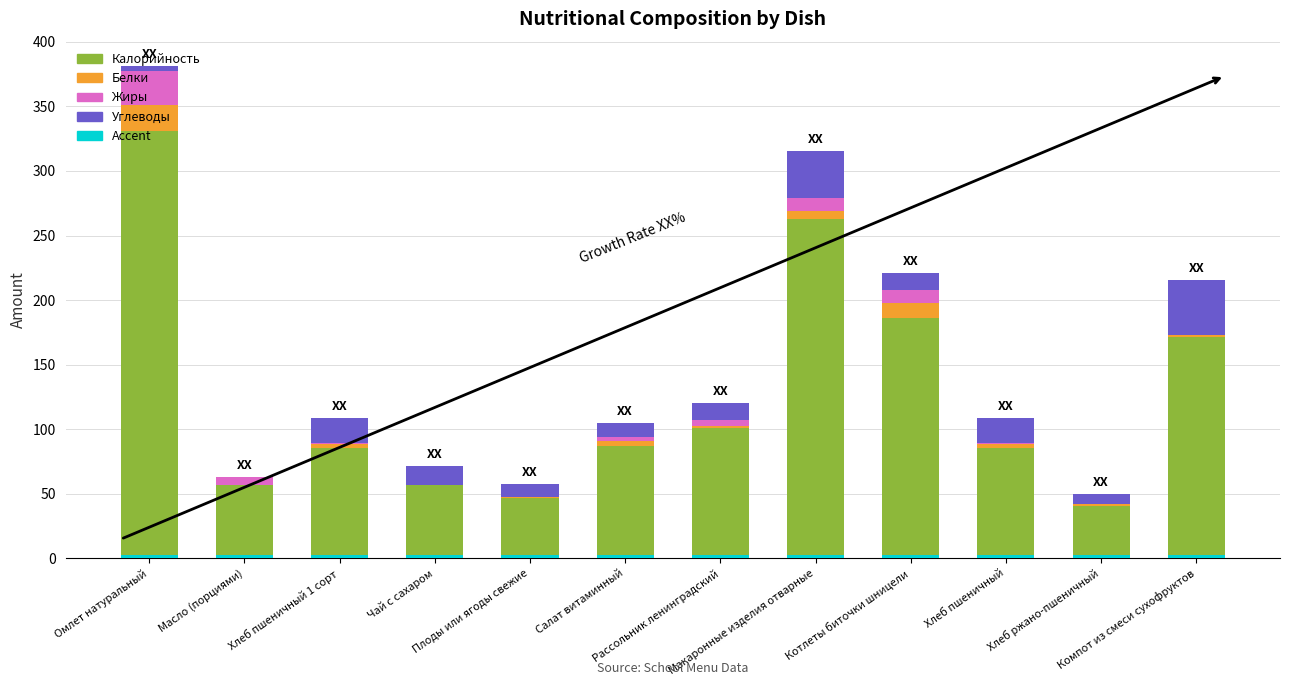

What is the minimum value for Калорийность?

40.2